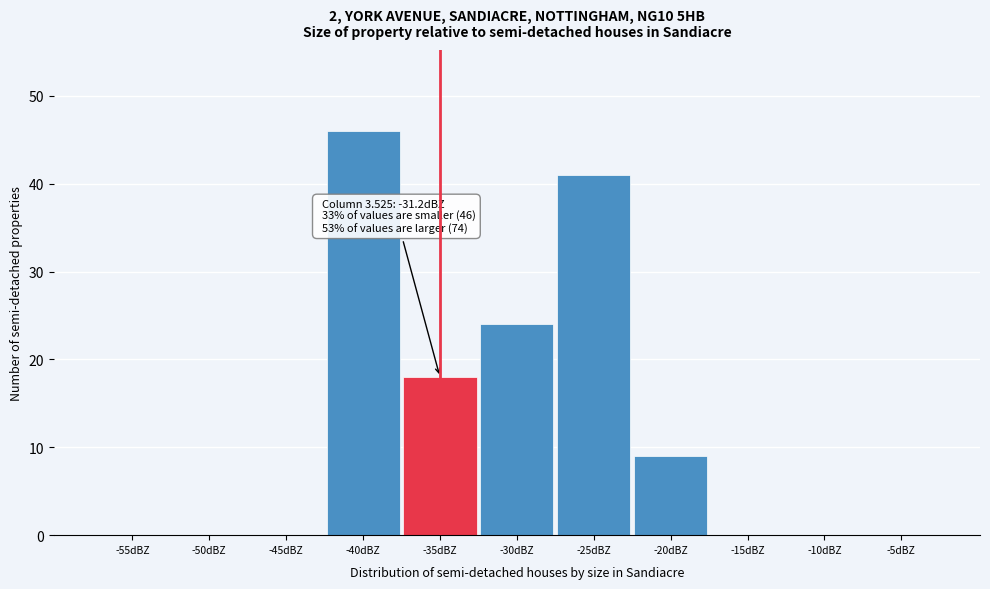

Reading right to left, what are all the values shown in this chart?

-5dBZ=0	-10dBZ=0	-15dBZ=0	-20dBZ=9	-25dBZ=41	-30dBZ=24	-35dBZ=18	-40dBZ=46	-45dBZ=0	-50dBZ=0	-55dBZ=0